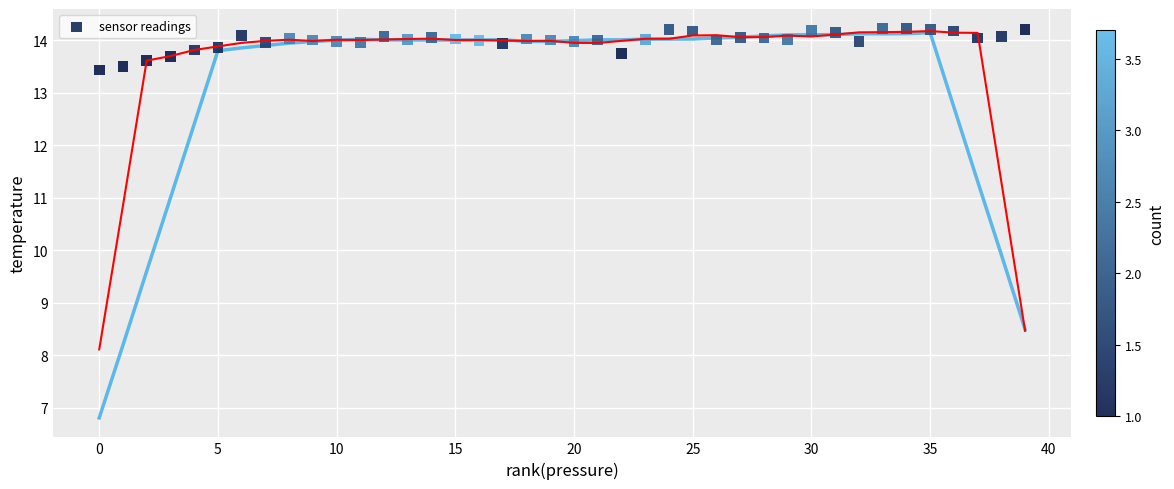

What is the range of X values (max minus min)?

39.0